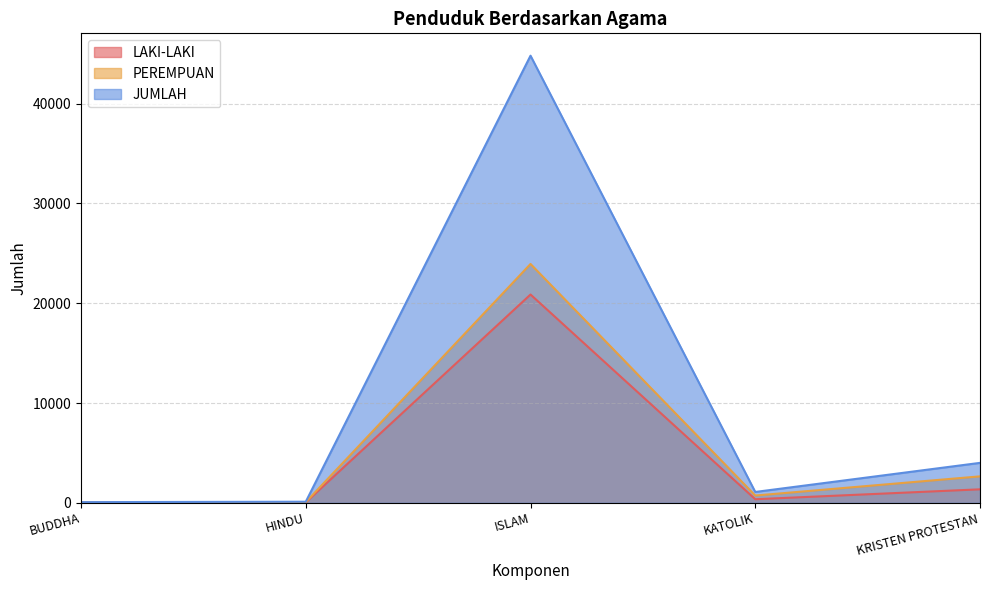

List the labels in order of PEREMPUAN value, smallest first.

BUDDHA, HINDU, KATOLIK, KRISTEN PROTESTAN, ISLAM